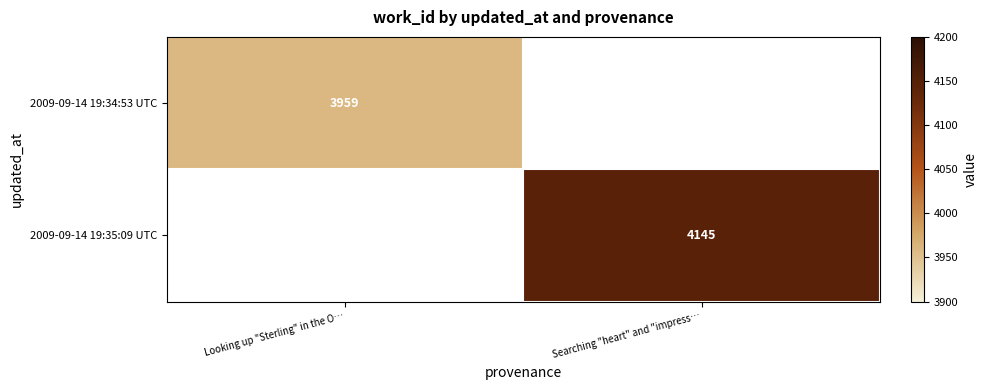

At which category does the chart reach its minimum across all series?

Looking up "Sterling" in the O…